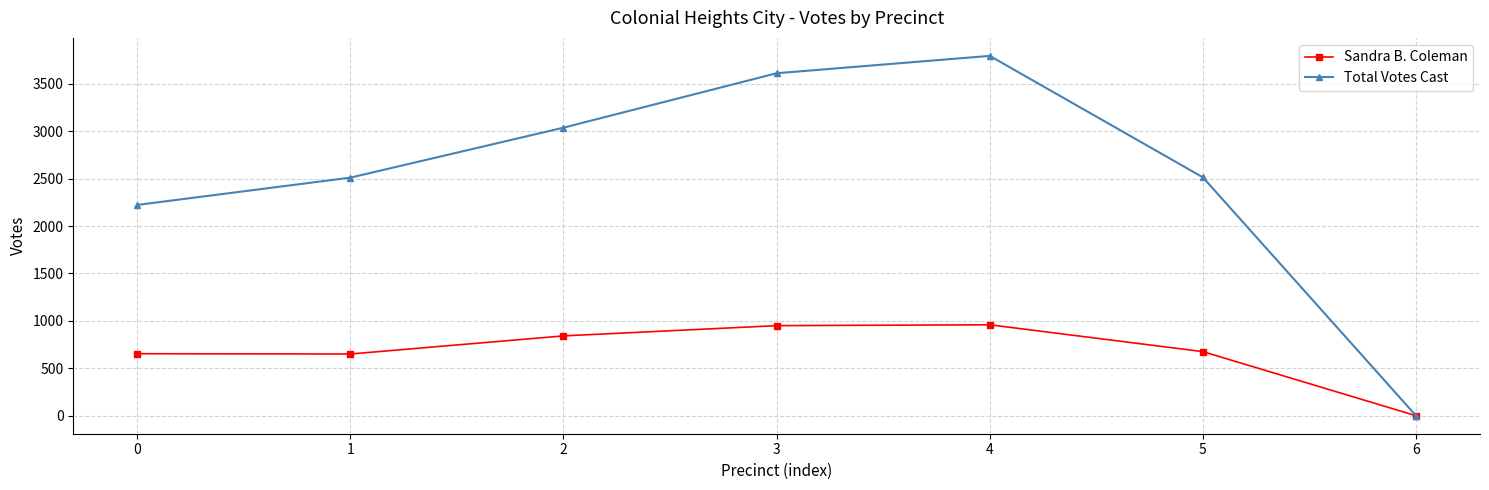

Rank the series by their average value, from highest to lowest.

Total Votes Cast, Sandra B. Coleman